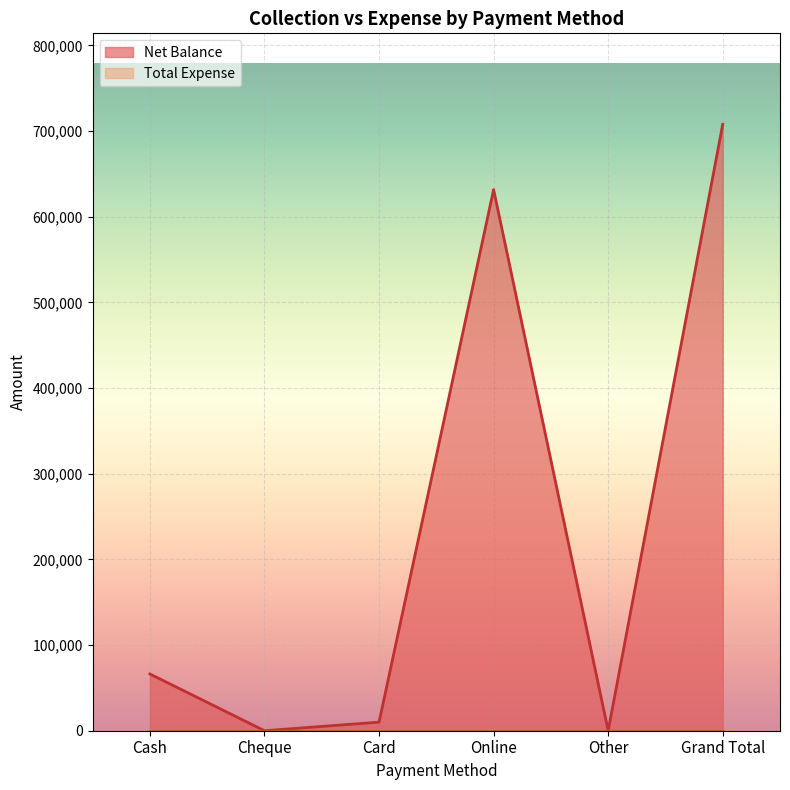

What is the average value?

235997